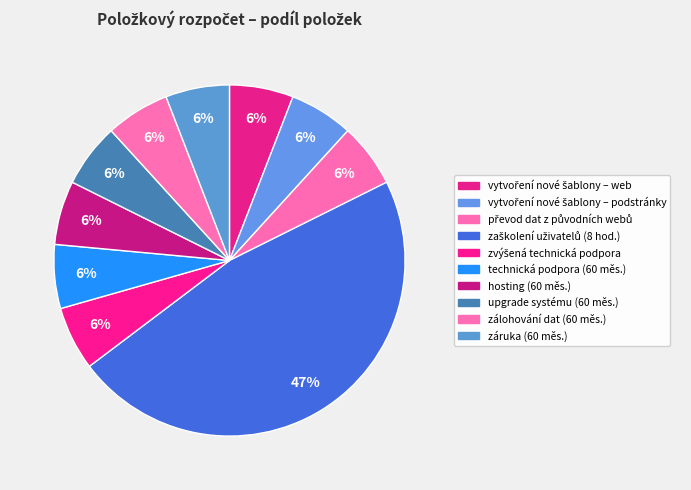

Is there a majority slice in this chart?

No